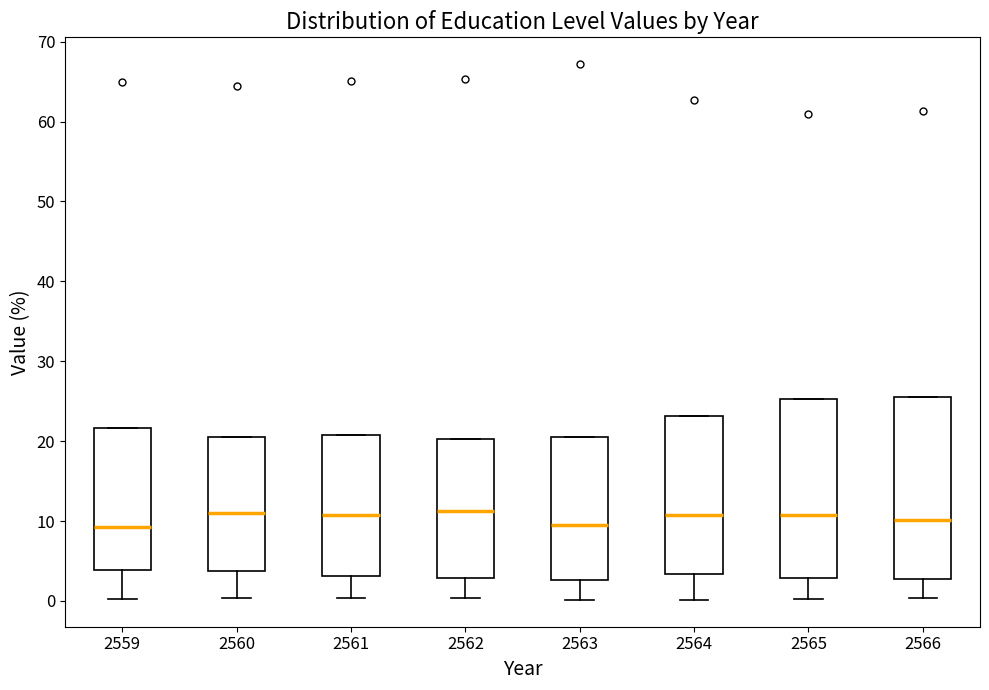

Reading left to right, transcribe this box plot: for each box, give where its median line is, the range the box spans, and where its two whiskers end, as read against the y-axis. The values are not printed on the chart, so give them approximately, as read against the axis.

2559: median 9, box 4 to 22, whiskers 0 to 22
2560: median 11, box 4 to 20, whiskers 0 to 20
2561: median 11, box 3 to 21, whiskers 0 to 21
2562: median 11, box 3 to 20, whiskers 0 to 20
2563: median 10, box 3 to 20, whiskers 0 to 20
2564: median 11, box 3 to 23, whiskers 0 to 23
2565: median 11, box 3 to 25, whiskers 0 to 25
2566: median 10, box 3 to 26, whiskers 0 to 26